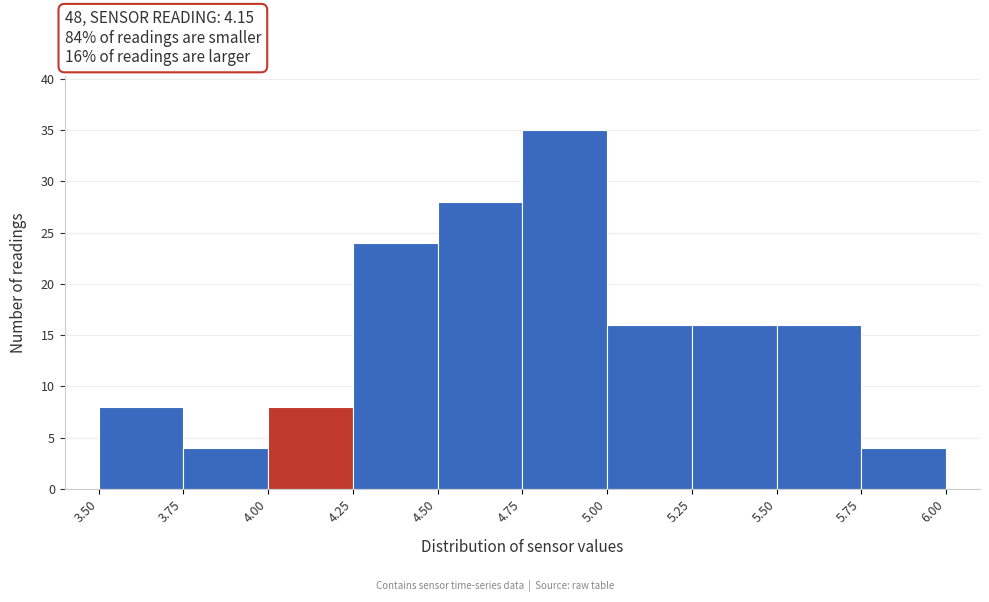

Over which range of the x-axis is the bar tallest?

4.75 to 5.00